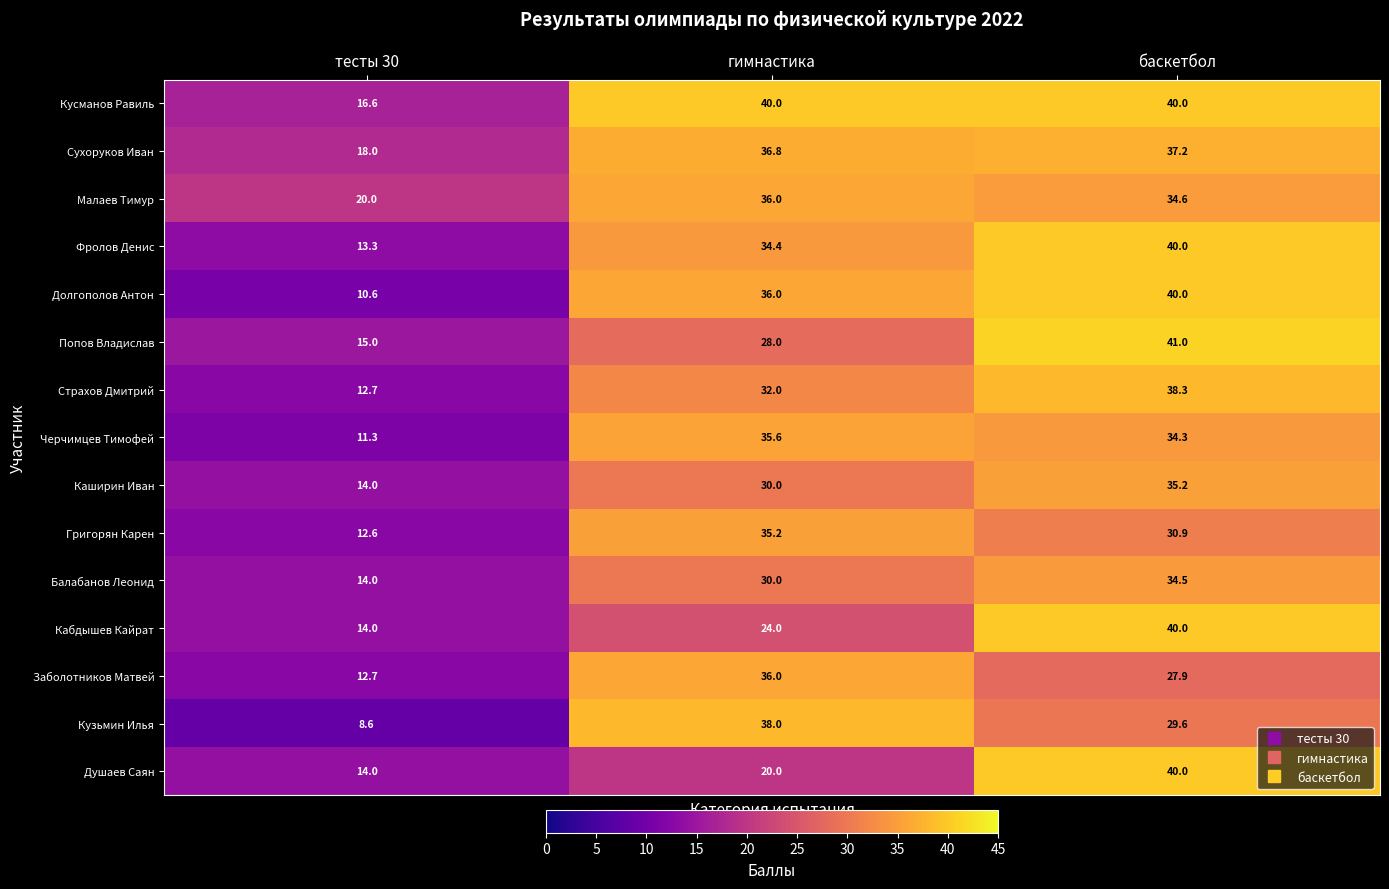

List the labels in order of Балабанов Леонид value, largest first.

баскетбол, гимнастика, тесты 30